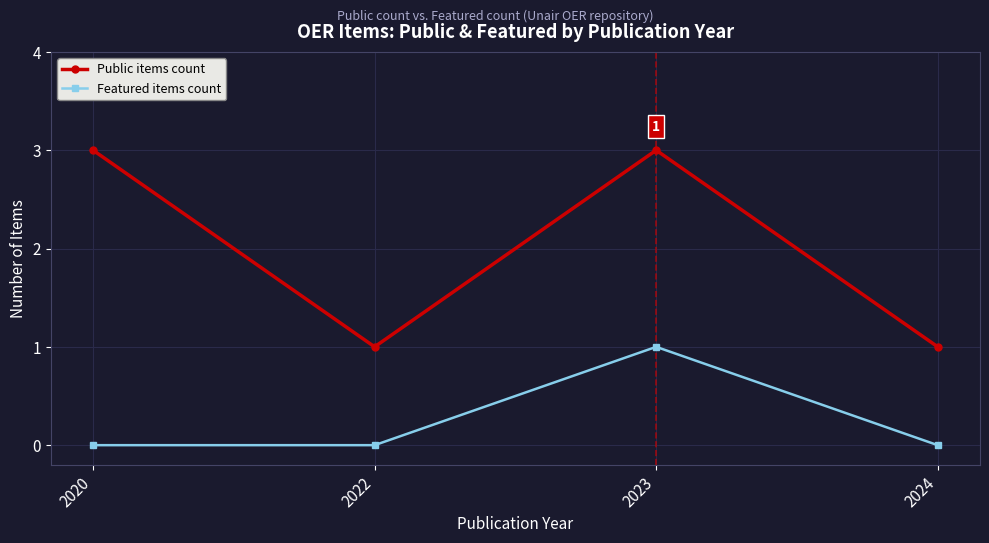

Reading left to right, transcribe all the data shown in this chart.

Public items count: 3	1	3	1
Featured items count: 0	0	1	0